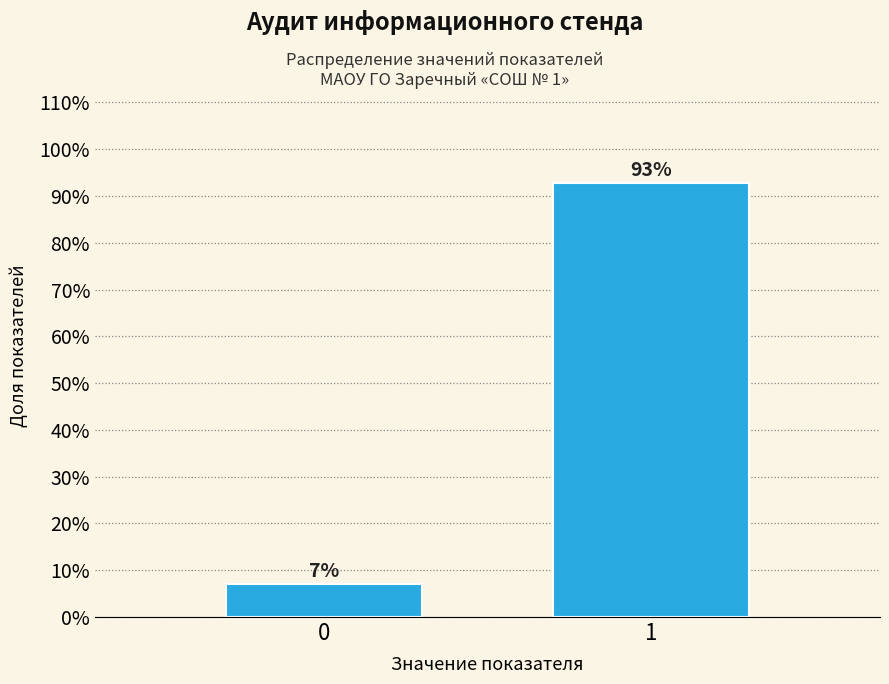

Is it true that the value at 1 is 31.1?

False